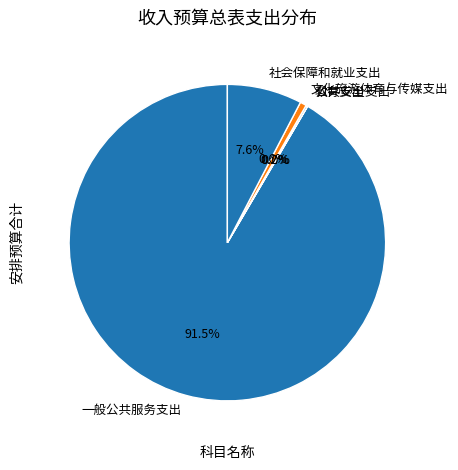

Which has a higher value, 社会保障和就业支出 or 文化旅游体育与传媒支出?

社会保障和就业支出